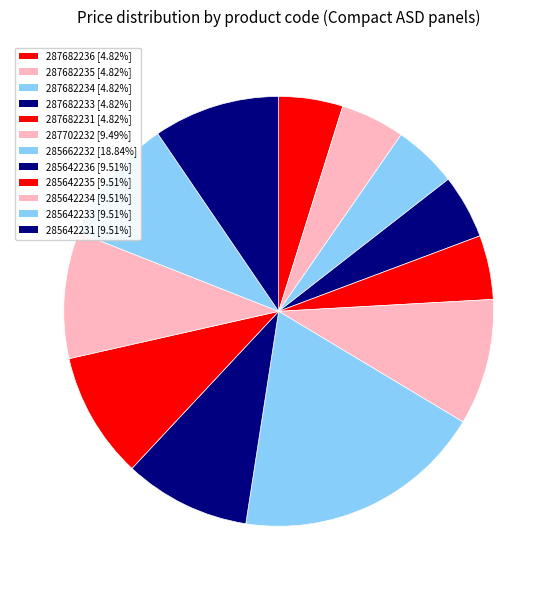

Count the number of slices in the pie.

12